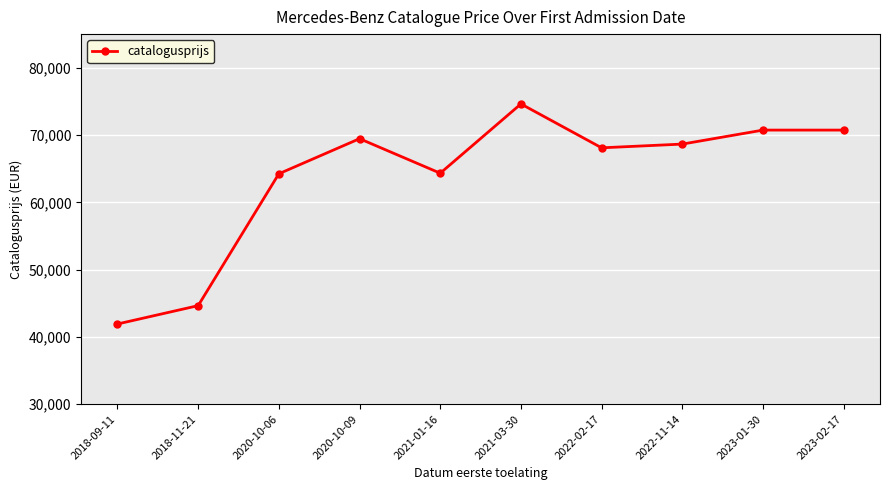

How many points are lower than both their immediate neighbors (excluding endpoints)?

2